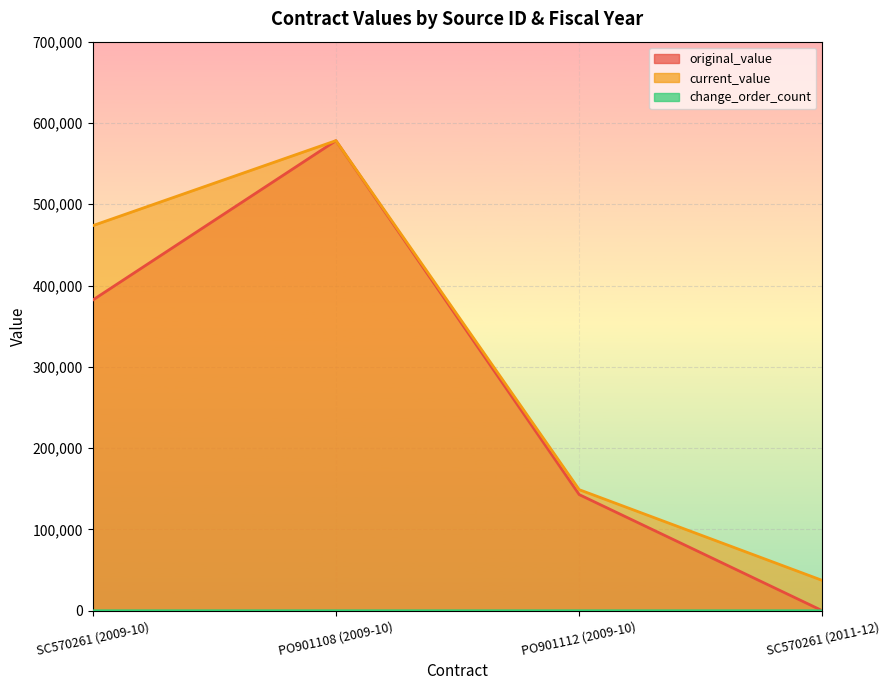

Reading left to right, what are all the values shown in this chart?

original_value: 382113.0	578240.0	142912.0	0.0
current_value: 473663.2	578240.0	148970.9	37268.4
change_order_count: 1.0	0.0	1.0	2.0